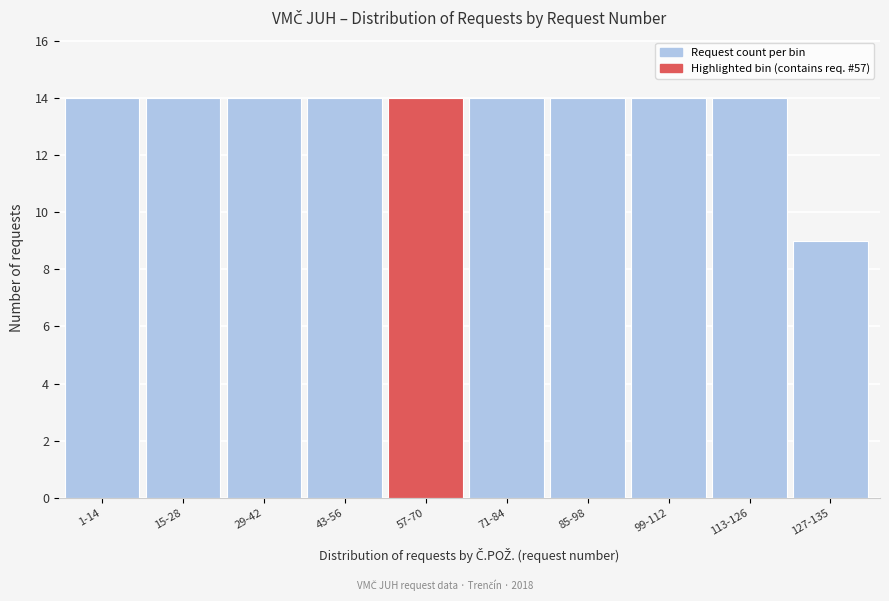

Reading left to right, extract all data points from this chart.

14	14	14	14	14	14	14	14	14	9